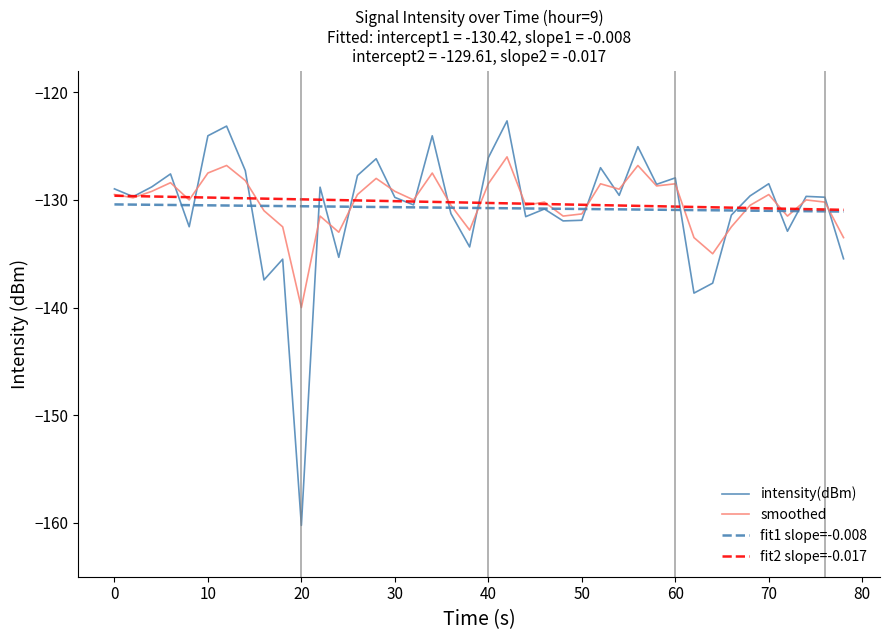

In intensity(dBm), how many points are lower than both neighbors (excluding endpoints)?

13